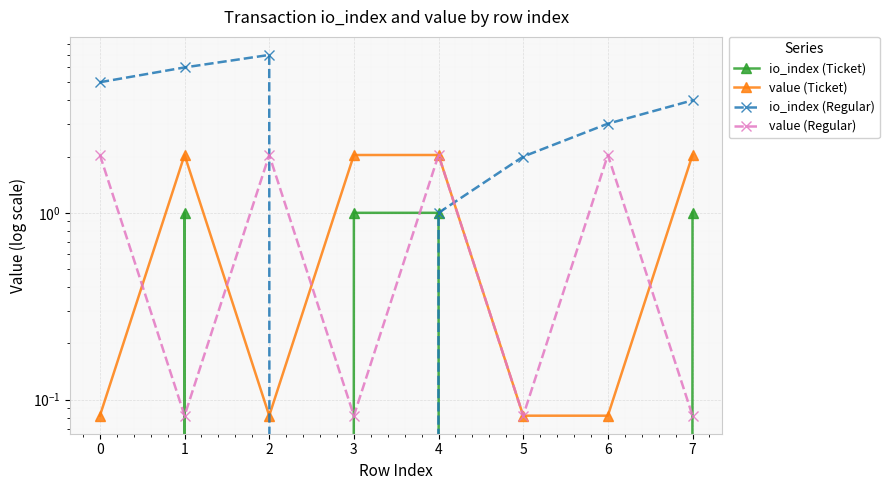

The io_index (Regular) series shows 0.0 at 3. True or false?

True